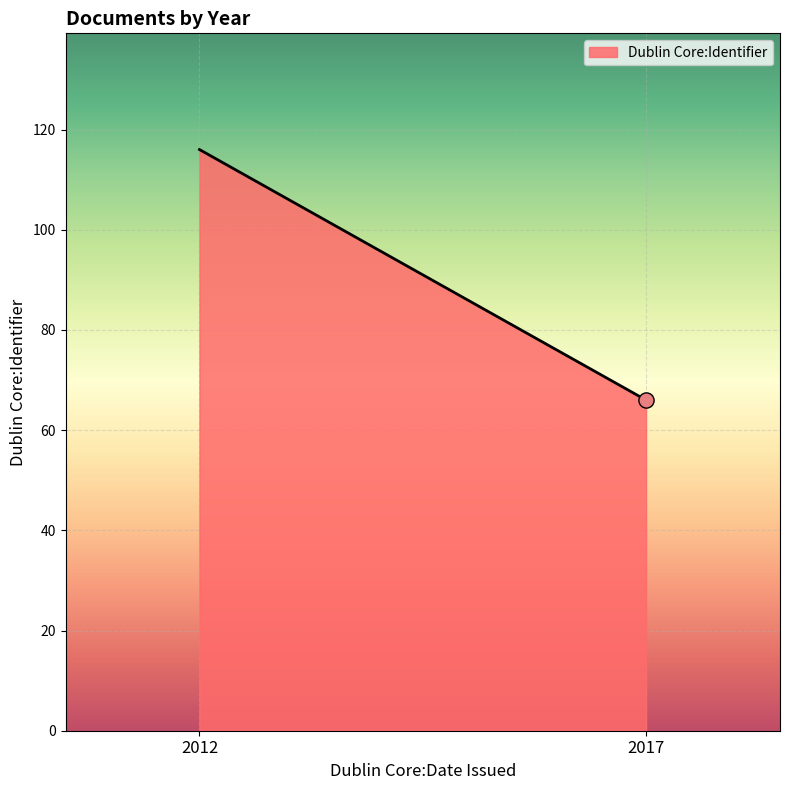

What is the minimum value shown in the chart?

66.0